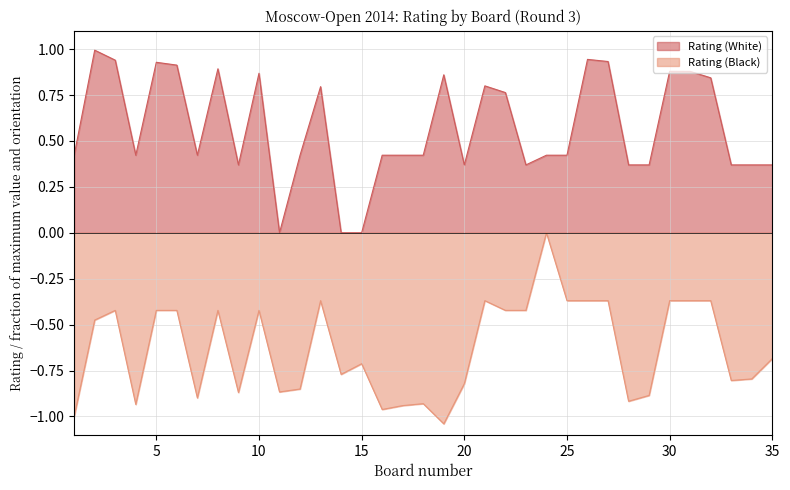

Is it true that Rating (White) equals 0.9 at 26?

True